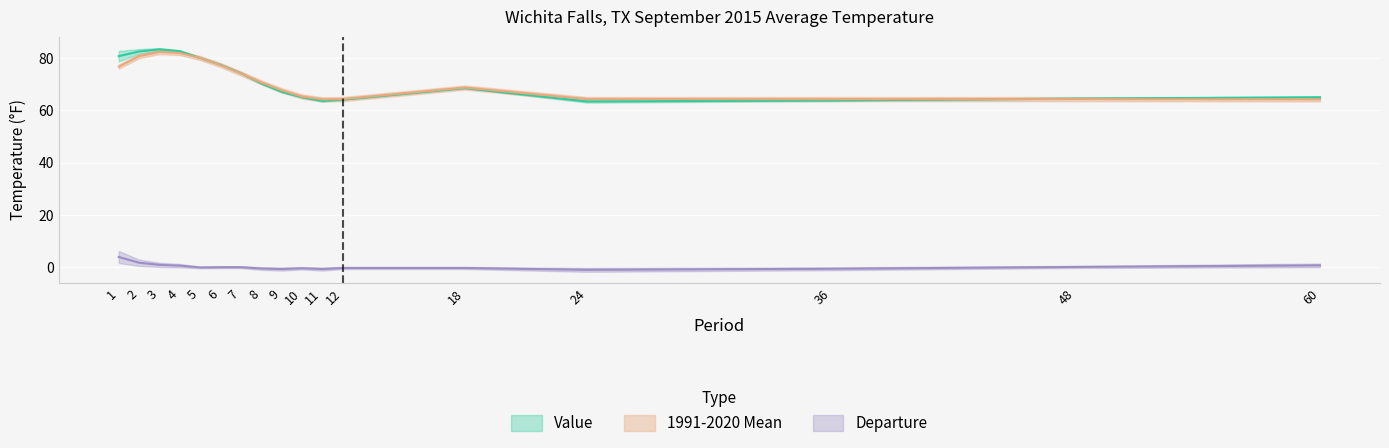

At which label does Departure reach its minimum?

24